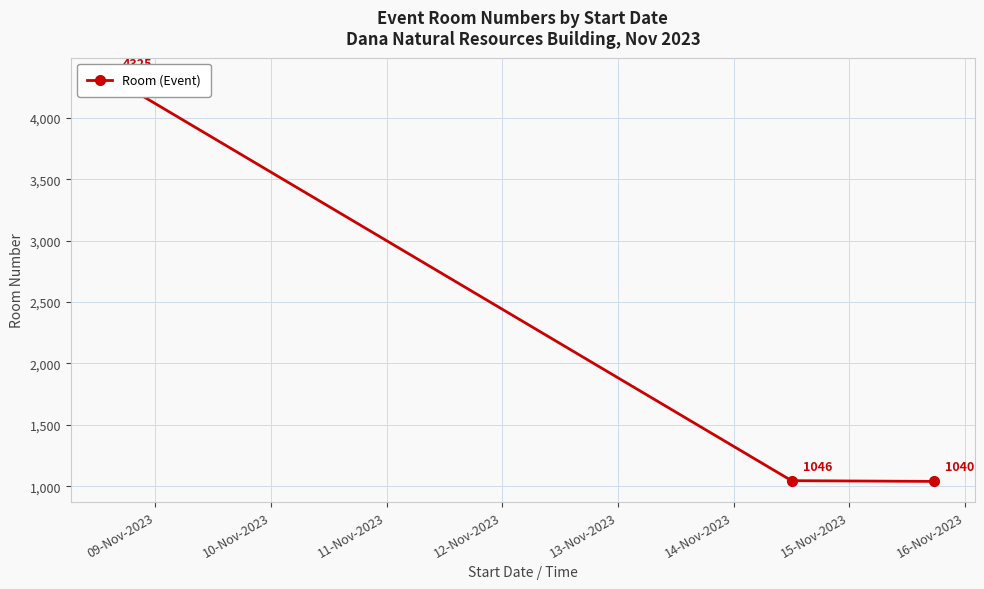

What is the label of the 3rd point from the right?

09-Nov-2023